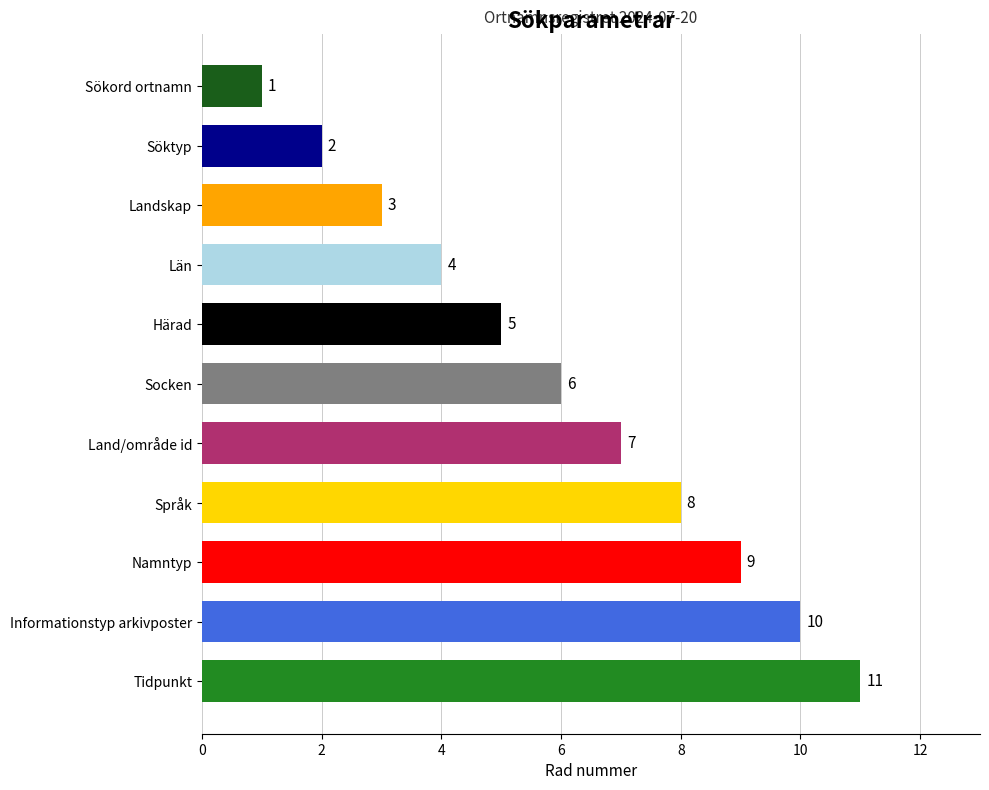

What is the difference between the maximum and minimum values?

10